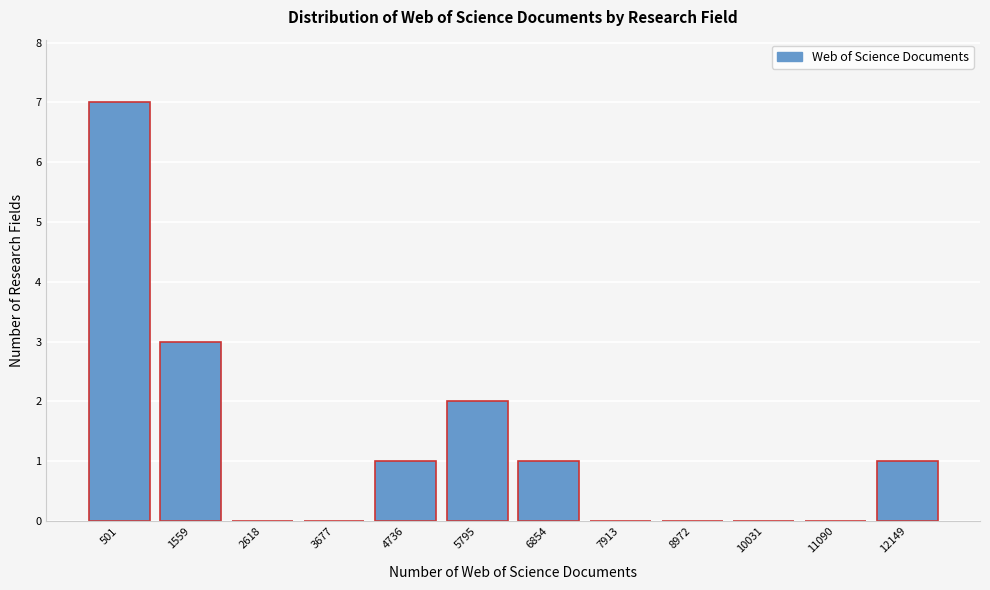

Reading right to left, what are all the values shown in this chart?

12149=1	11090=0	10031=0	8972=0	7913=0	6854=1	5795=2	4736=1	3677=0	2618=0	1559=3	501=7